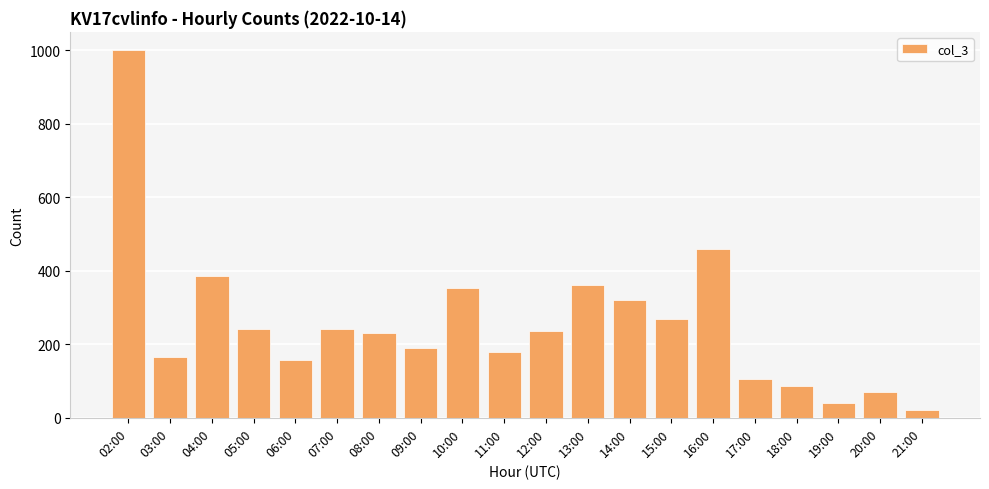

What is the label of the 13th bar from the right?

09:00